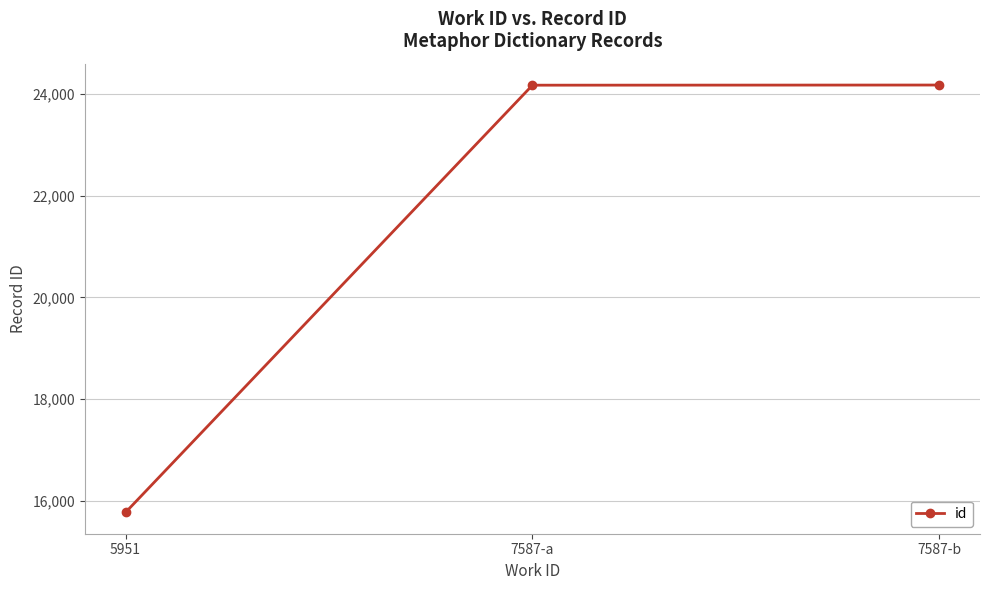

At which category does the chart reach its minimum across all series?

5951